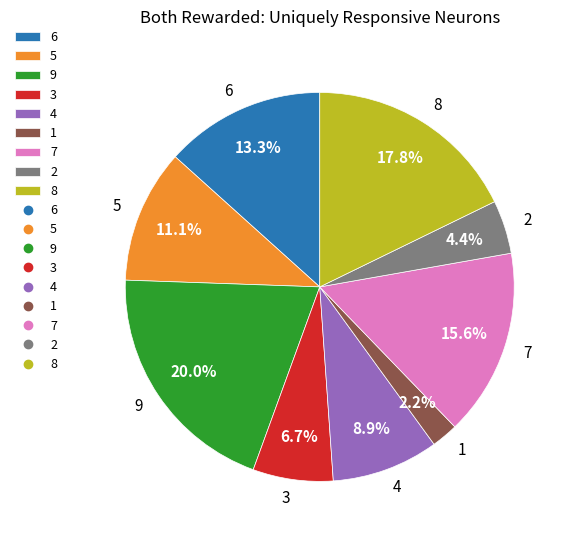

To the nearest percent, what is the average slice percentage?

11%